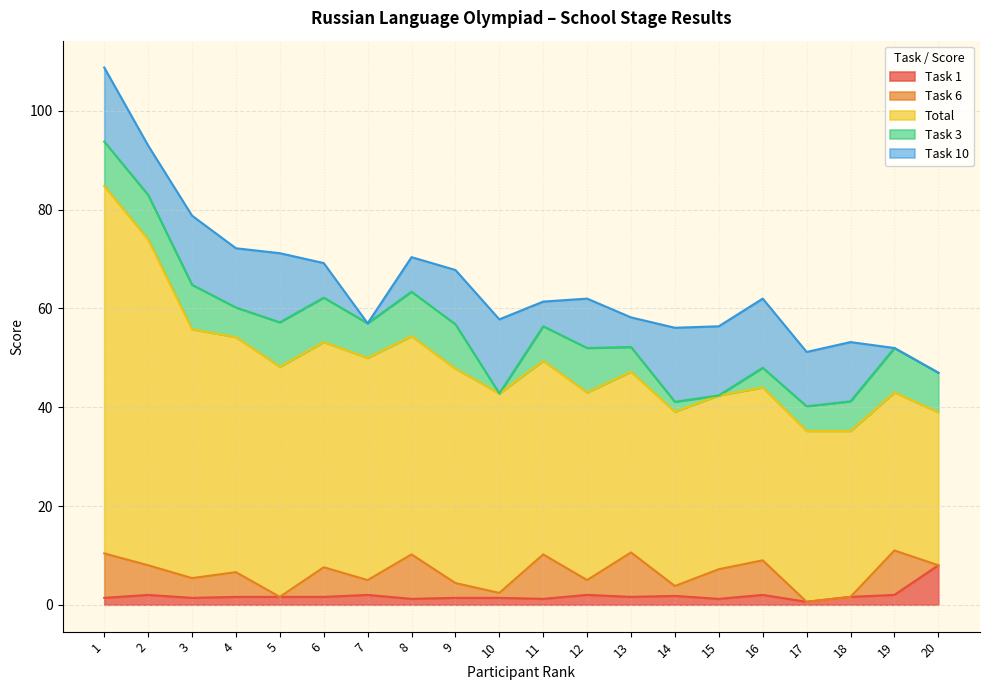

At which category is the sum across all series the highest?

1